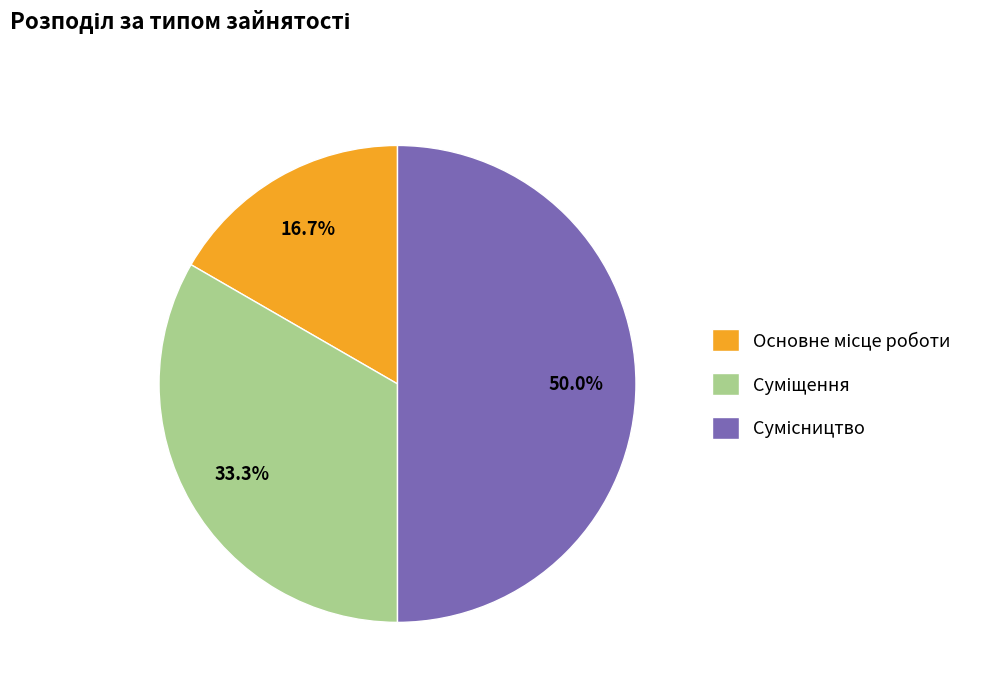

Does Сумісництво represent more than half of the total?

No